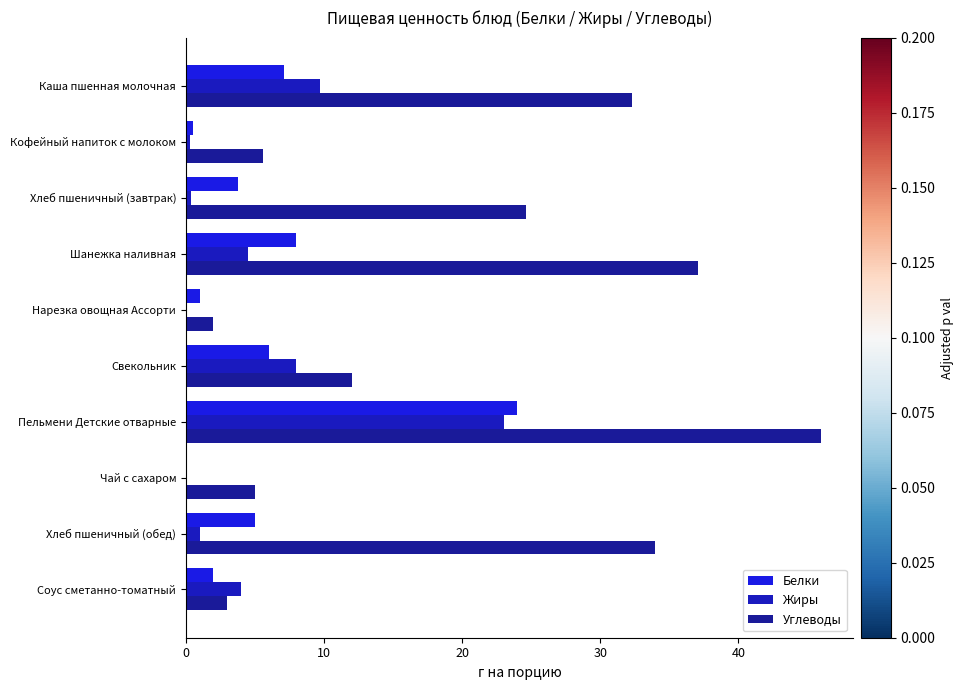

How many distinct data groups are displayed?

3